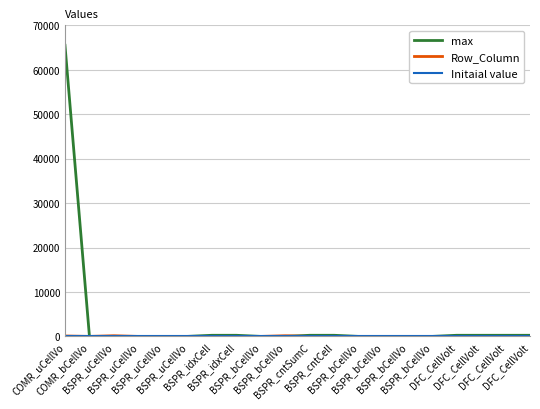

Is it true that Row_Column equals 1 at BSPR_uCellVo?

True